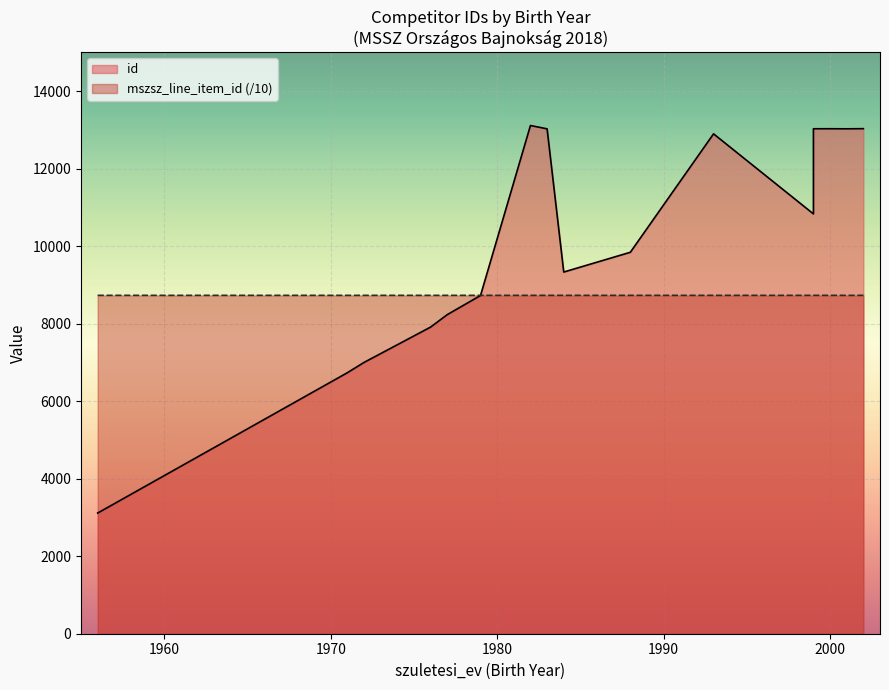

True or false: the data shows 11997.7 at 1983.

False